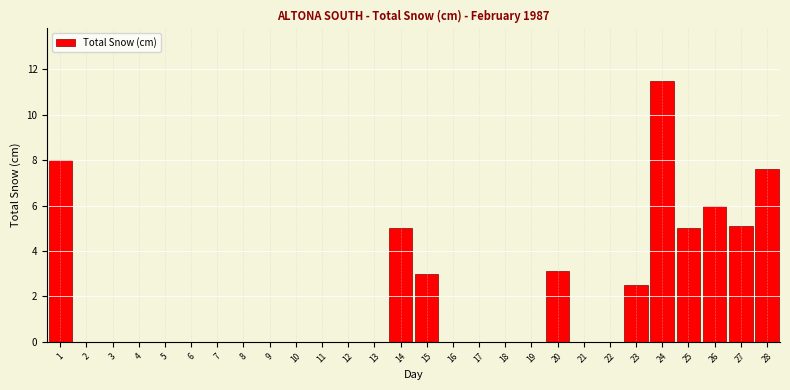

Reading left to right, extract all data points from this chart.

1=8.0	2=0.0	3=0.0	4=0.0	5=0.0	6=0.0	7=0.0	8=0.0	9=0.0	10=0.0	11=0.0	12=0.0	13=0.0	14=5.0	15=3.0	16=0.0	17=0.0	18=0.0	19=0.0	20=3.1	21=0.0	22=0.0	23=2.5	24=11.5	25=5.0	26=6.0	27=5.1	28=7.6